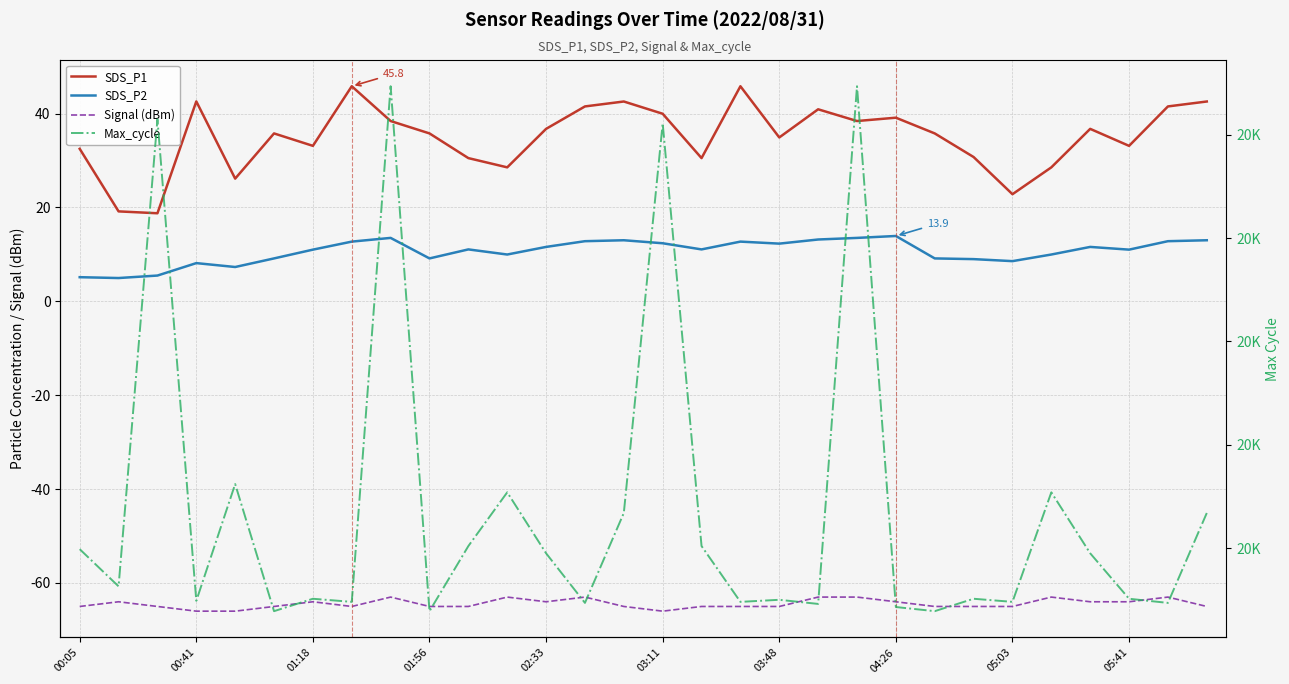

How many data points in Signal (dBm) are above -65?

13